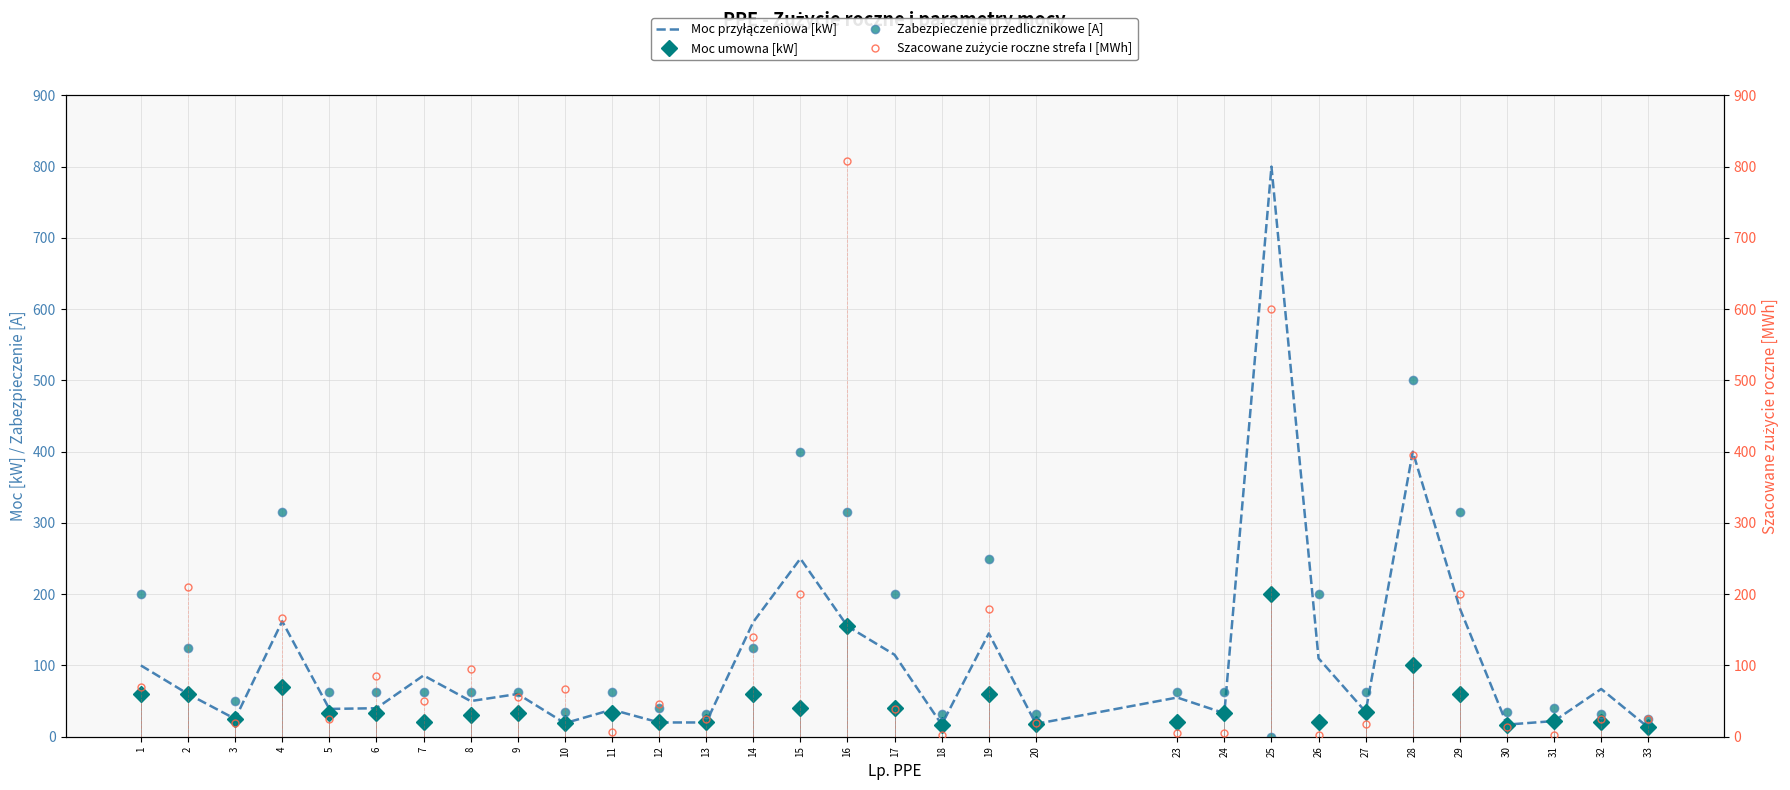

Reading left to right, what are all the values shown in this chart?

Moc przyłączeniowa [kW]: 1=100.0	2=60.0	3=25.0	4=162.0	5=39.0	6=40.0	7=86.0	8=50.0	9=60.0	10=19.0	11=38.0	12=20.0	13=20.0	14=161.0	15=250.0	16=155.0	17=115.0	18=17.0	19=145.0	20=18.0	23=55.0	24=33.0	25=800.0	26=110.0	27=35.0	28=400.0	29=180.0	30=17.0	31=22.0	32=67.0	33=13.0
Moc umowna [kW]: 1=60.0	2=60.0	3=25.0	4=70.0	5=33.0	6=33.0	7=20.0	8=30.0	9=33.0	10=19.0	11=33.0	12=20.0	13=20.0	14=60.0	15=40.0	16=155.0	17=40.0	18=17.0	19=60.0	20=18.0	23=20.0	24=33.0	25=200.0	26=20.0	27=35.0	28=100.0	29=60.0	30=17.0	31=22.0	32=20.0	33=13.0
Zabezpieczenie przedlicznikowe [A]: 1=200.0	2=125.0	3=50.0	4=315.0	5=63.0	6=63.0	7=63.0	8=63.0	9=63.0	10=35.0	11=63.0	12=40.0	13=32.0	14=125.0	15=400.0	16=315.0	17=200.0	18=32.0	19=250.0	20=32.0	23=63.0	24=63.0	25=0.0	26=200.0	27=63.0	28=500.0	29=315.0	30=35.0	31=40.0	32=32.0	33=25.0
Szacowane zużycie roczne strefa I [MWh]: 1=69.8	2=209.8	3=18.8	4=166.5	5=24.9	6=85.0	7=50.0	8=95.6	9=56.0	10=66.3	11=7.0	12=46.0	13=24.4	14=139.8	15=200.0	16=807.7	17=38.7	18=2.4	19=179.8	20=19.7	23=4.9	24=5.0	25=600.0	26=3.0	27=18.4	28=396.0	29=200.0	30=14.0	31=3.1	32=25.0	33=25.0